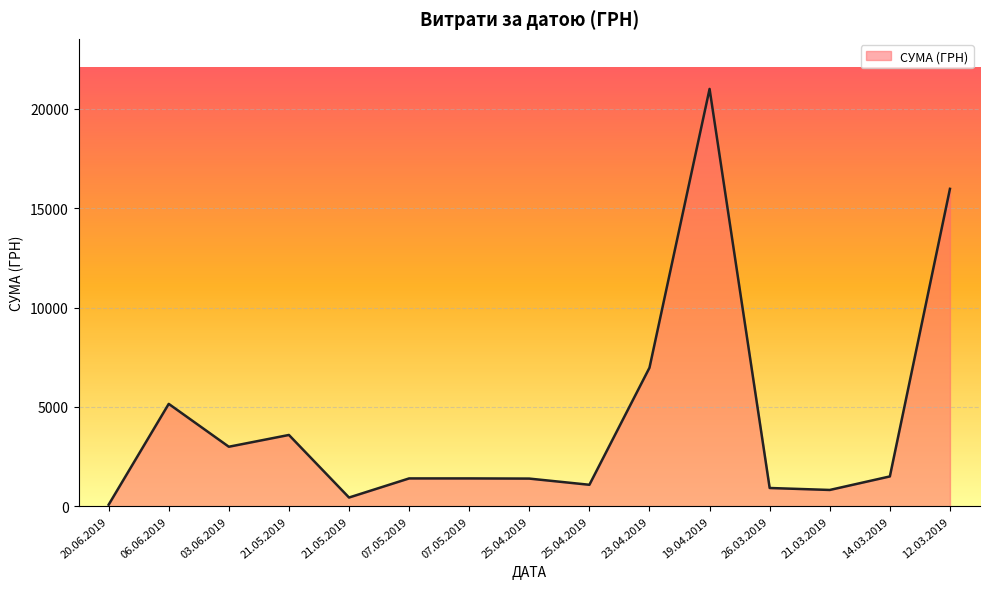

What is the change in value from 26.03.2019 to 14.03.2019?

+582.0